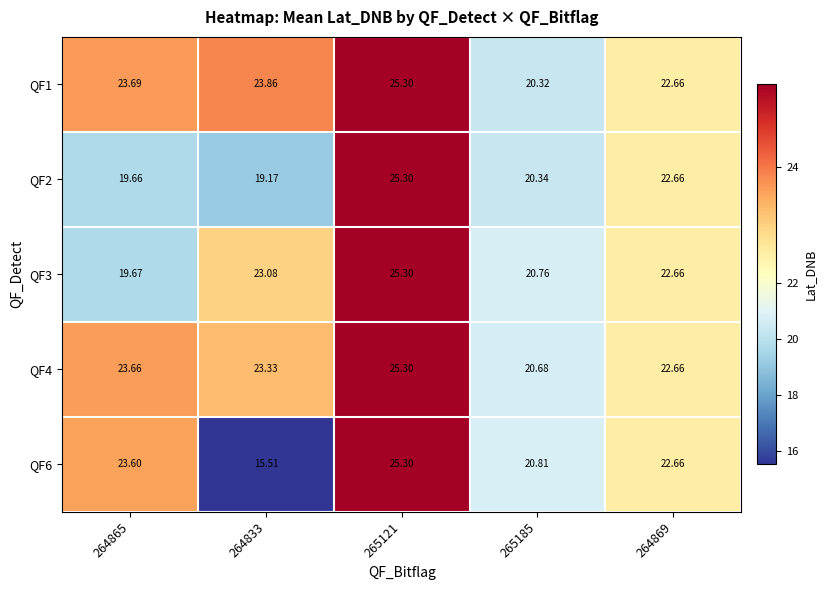

How many distinct data groups are displayed?

5